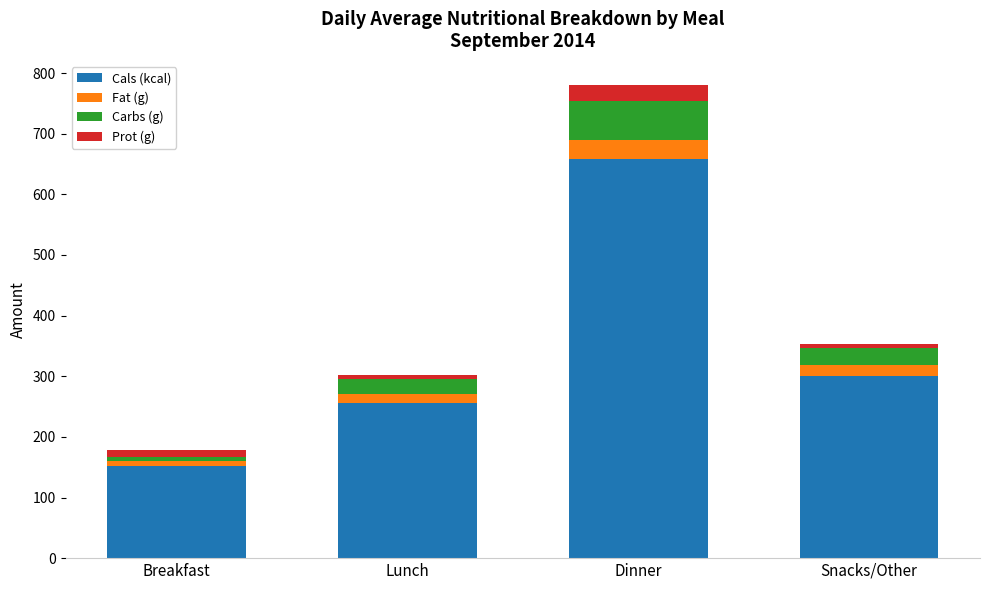

Reading right to left, transcribe the values for Cals (kcal).

300.0	658.0	256.0	152.0